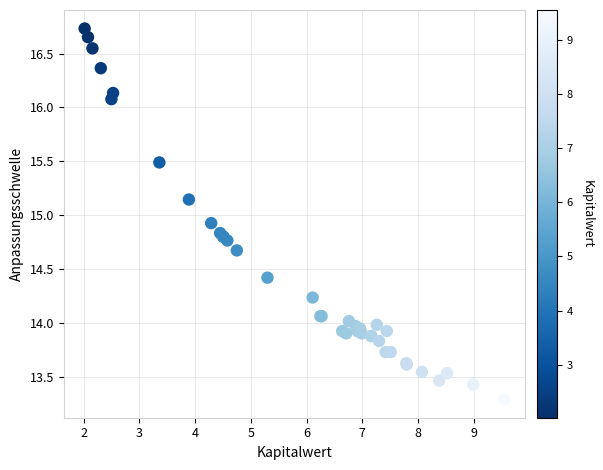

What Y value in the scatter plot is closest to 15?

14.9